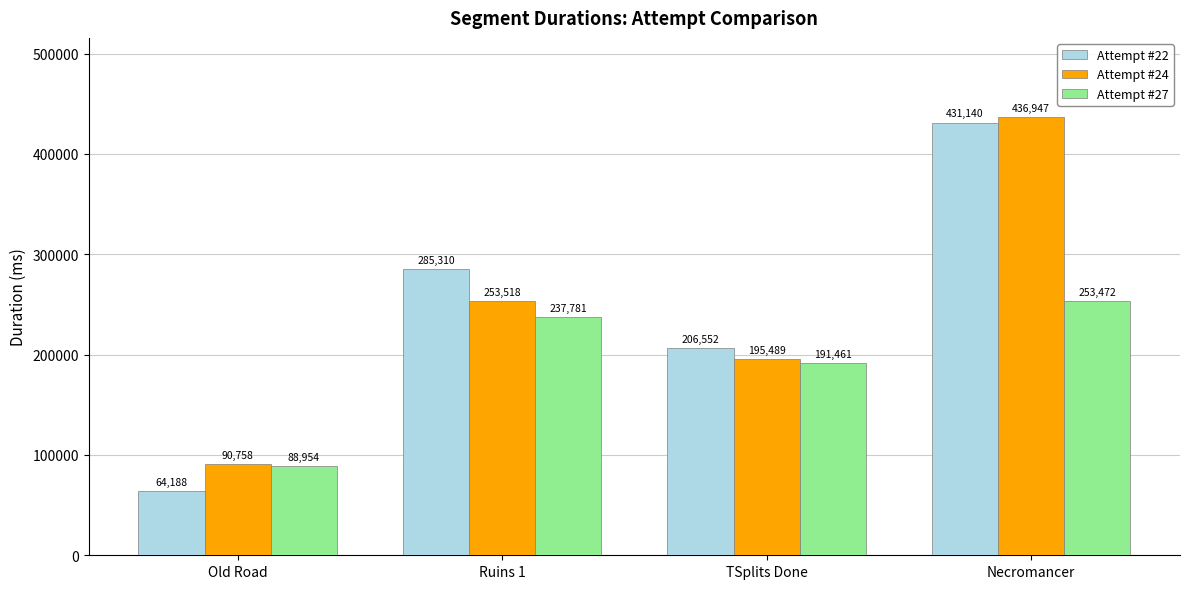

What is the difference between the maximum and minimum values in the Attempt #22 series?

366952